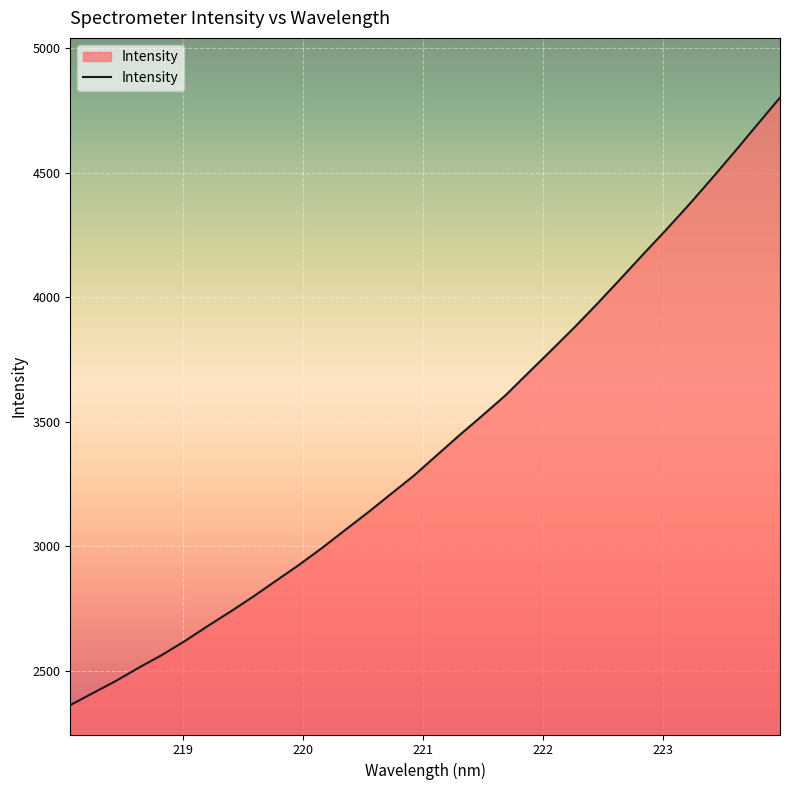

What is the difference between the maximum and minimum values?

2439.1